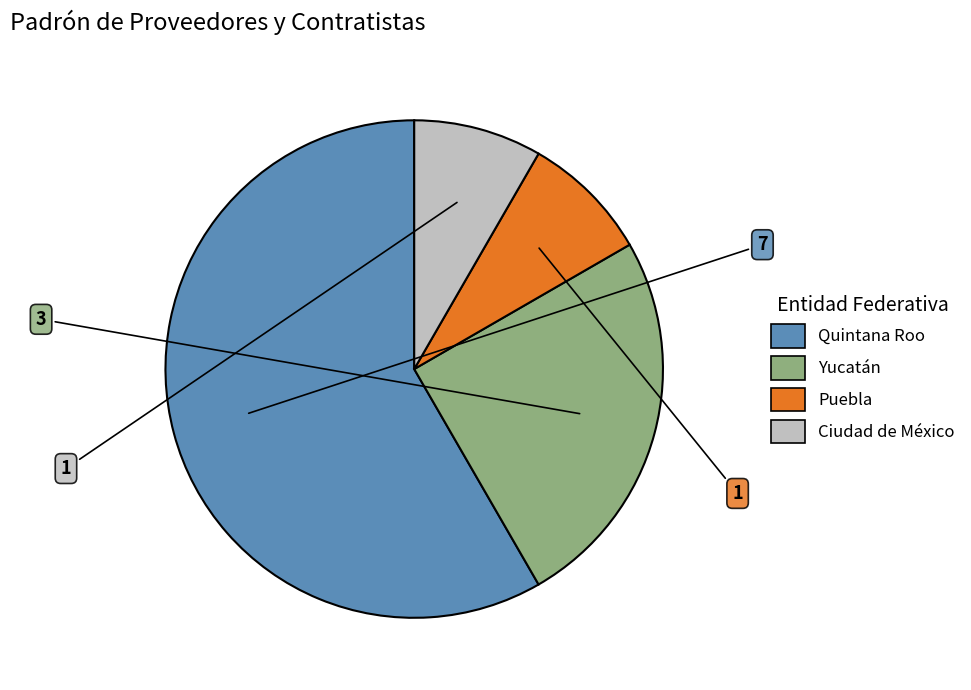

Is there a majority slice in this chart?

Yes